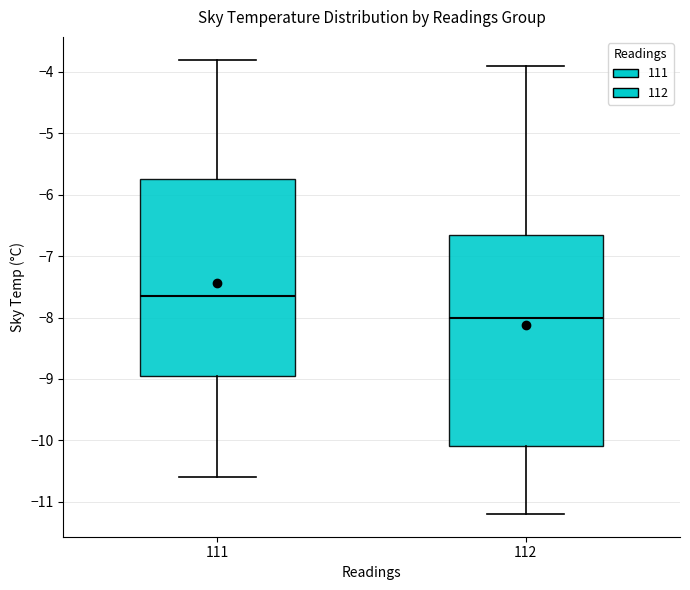

Reading left to right, transcribe this box plot: for each box, give where its median line is, the range the box spans, and where its two whiskers end, as read against the y-axis. The values are not printed on the chart, so give them approximately, as read against the axis.

111: median -7.6, box -8.9 to -5.7, whiskers -10.6 to -3.8
112: median -8.0, box -10.1 to -6.6, whiskers -11.2 to -3.9